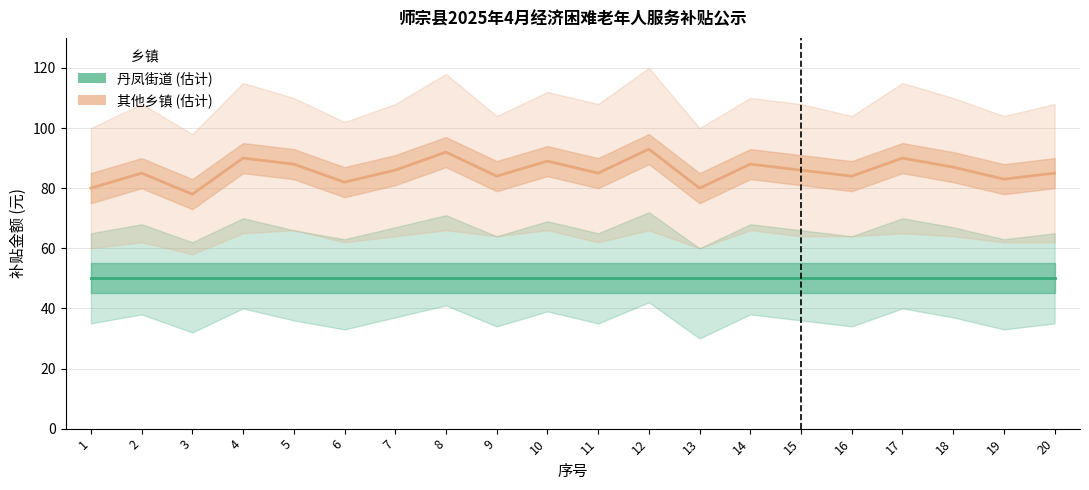

What is the value of the 其他乡镇 point at the 14th from the left?

88